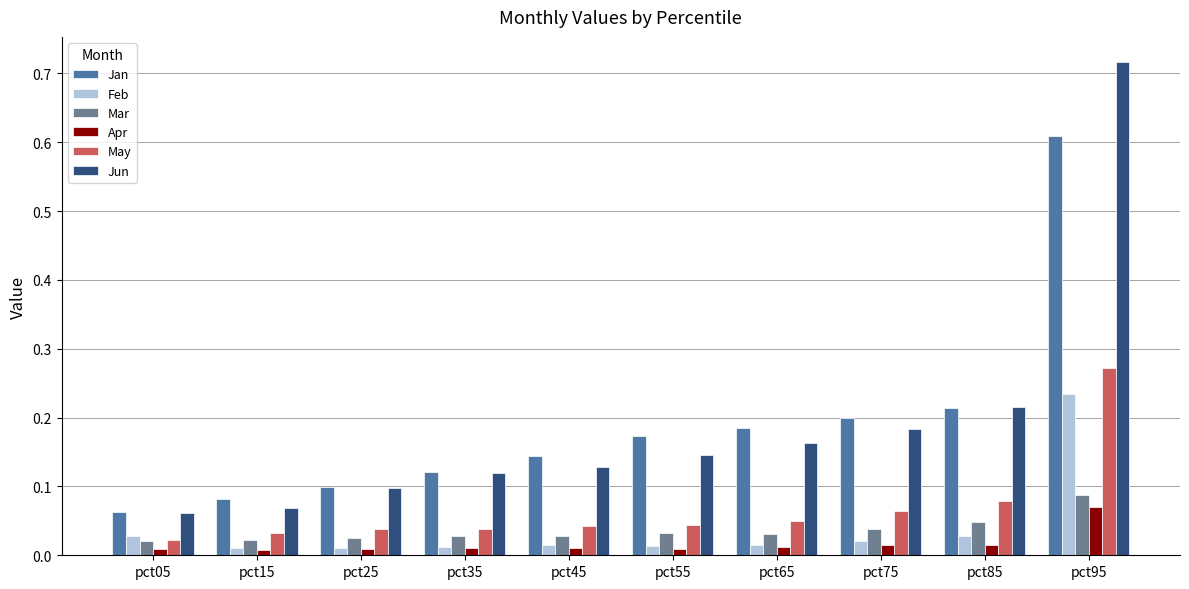

What is the sum of the Jan values at pct75 and pct65?

0.4